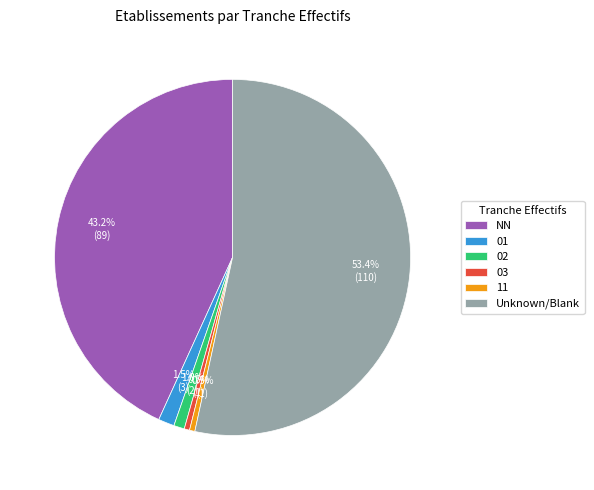

To the nearest percent, what is the average slice percentage?

17%